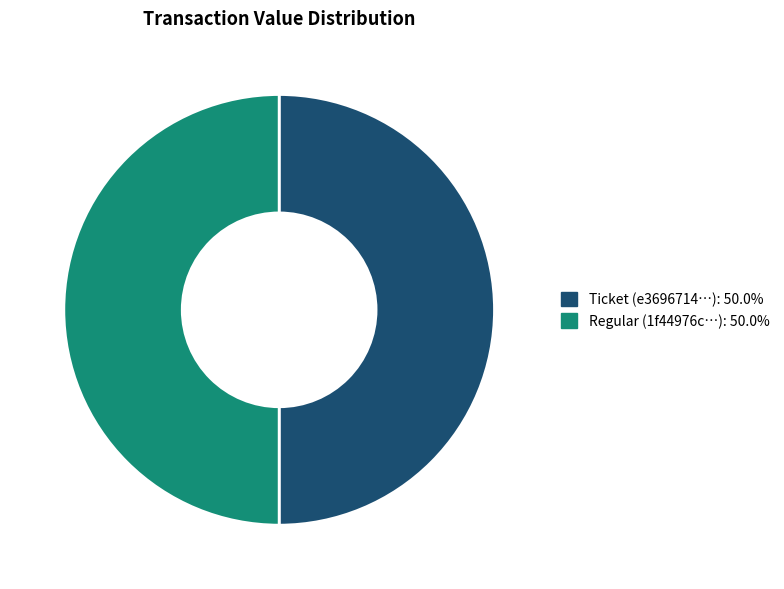

What is the ratio of the value at Ticket (e3696714…): 50.0% to the value at Regular (1f44976c…): 50.0%?

1.0